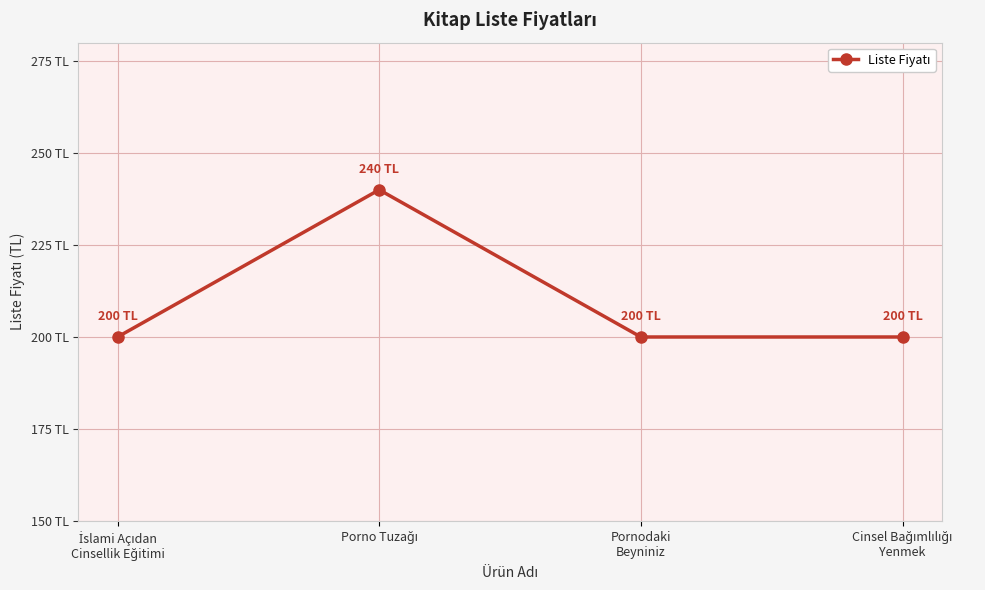

List the labels in order of value, smallest first.

İslami Açıdan
Cinsellik Eğitimi, Pornodaki
Beyniniz, Cinsel Bağımlılığı
Yenmek, Porno Tuzağı